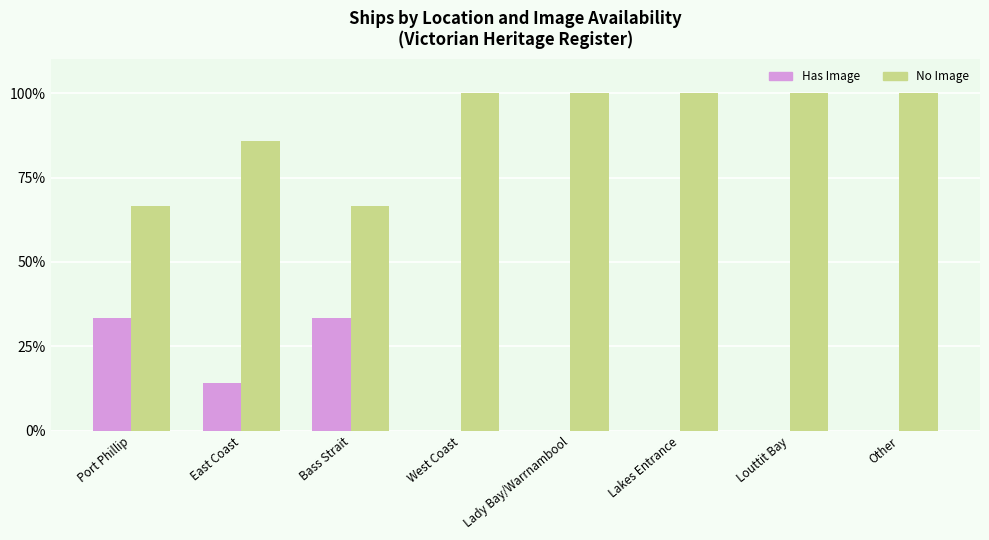

The value of No Image at West Coast is 47.4. True or false?

False